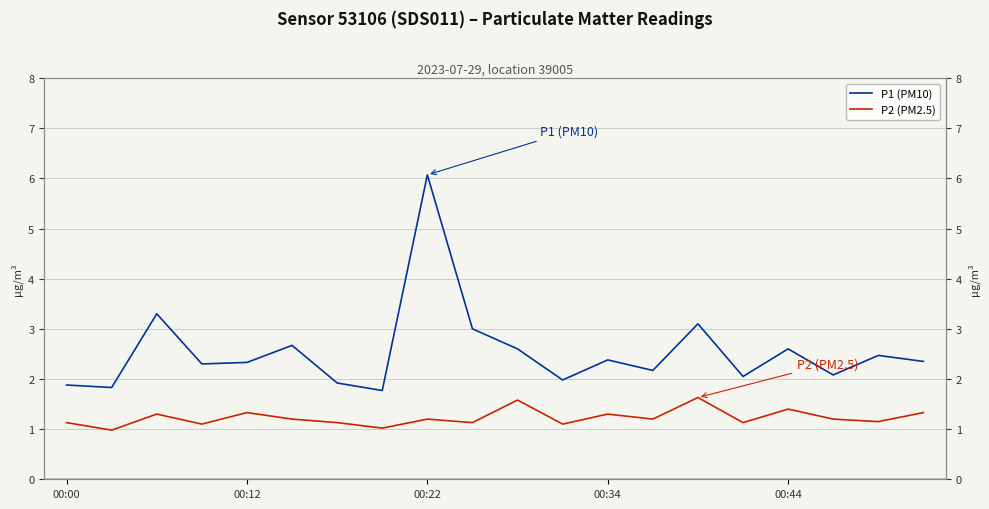

What are all the series names shown in the legend?

P1 (PM10), P2 (PM2.5)